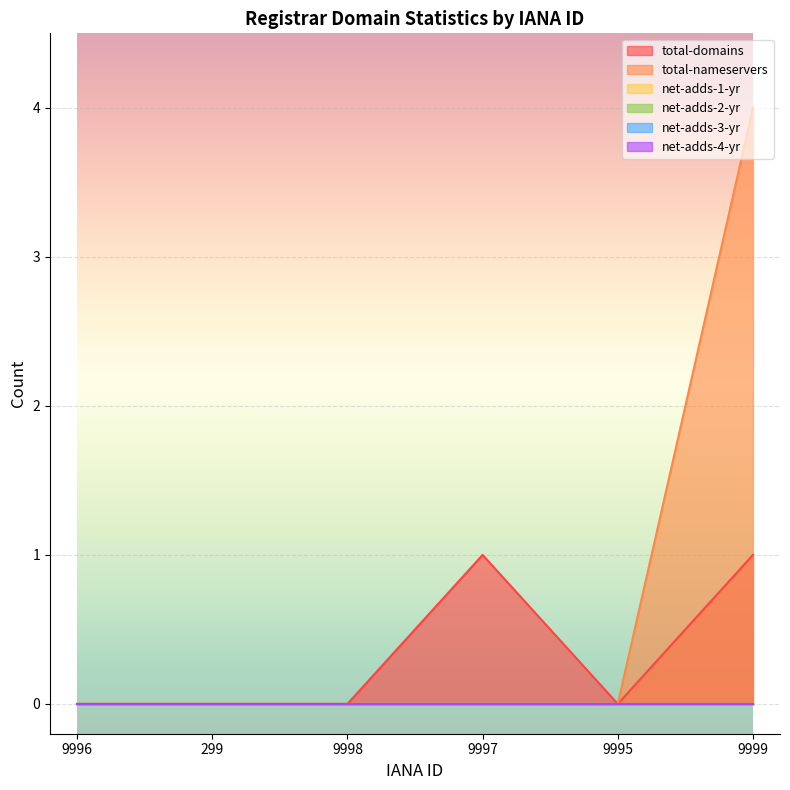

True or false: net-adds-4-yr has a value of 0 at 9997.

True